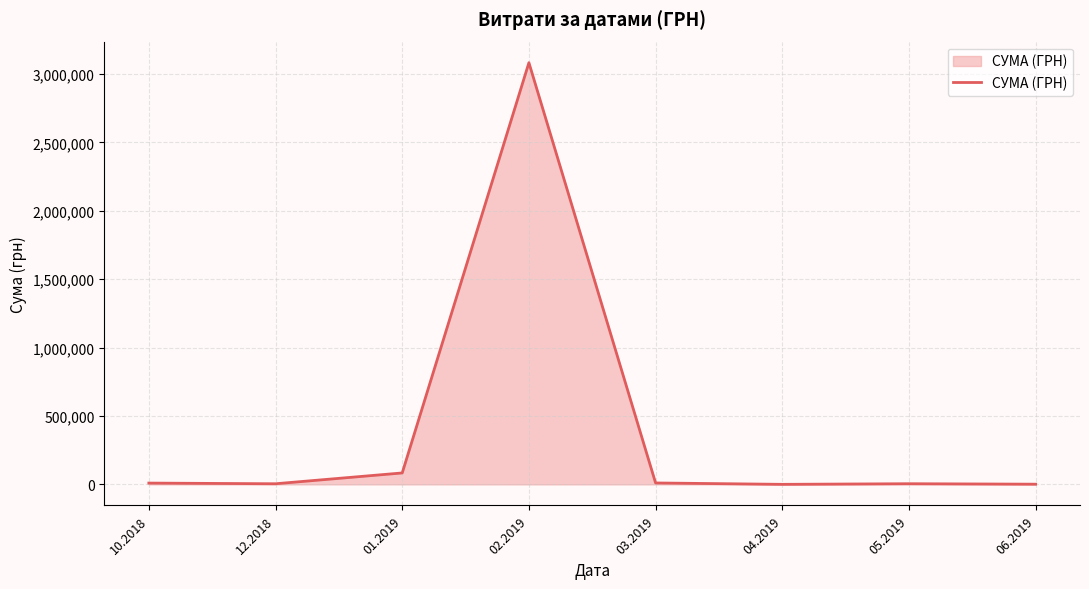

Where does the data first go above 9345?

10.2018